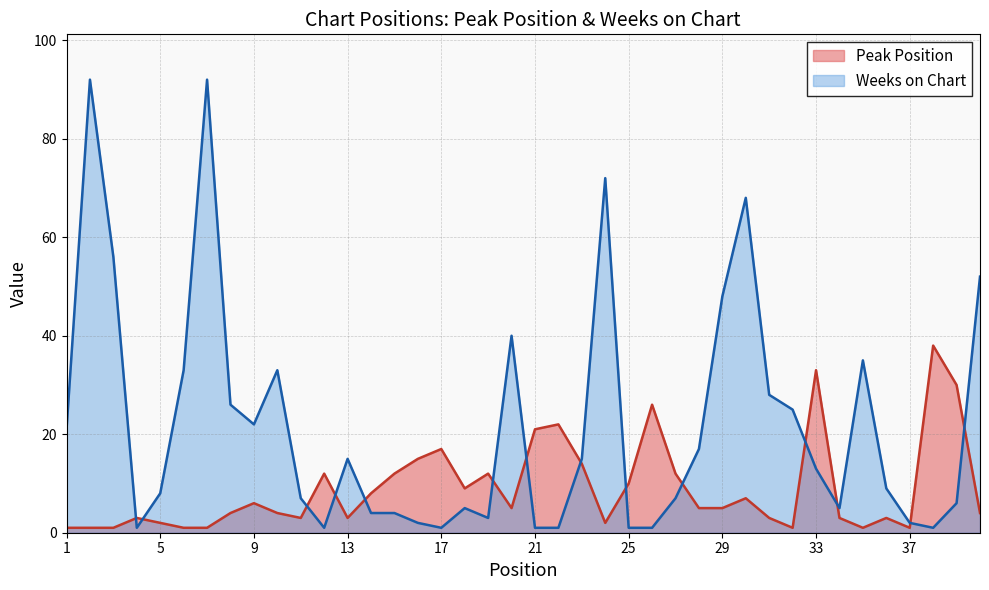

What is the average value of the Weeks on Chart series?

22